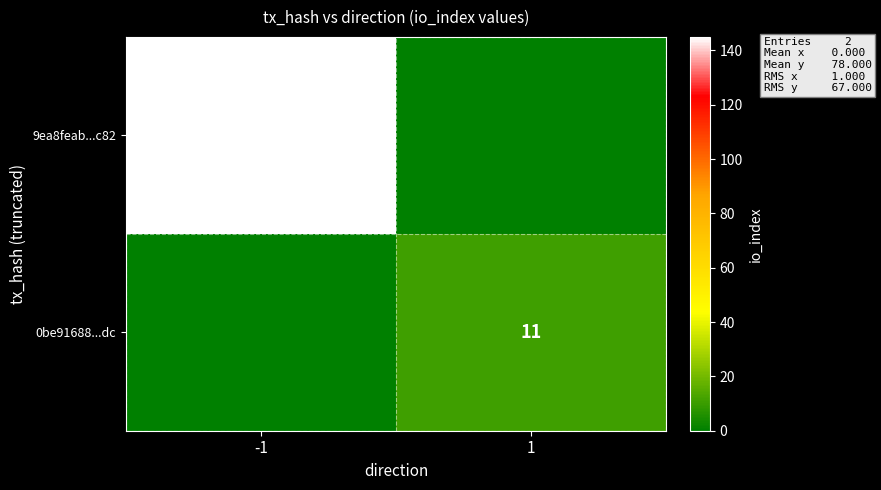

The 0be91688...dc series shows 17 at 1. True or false?

False